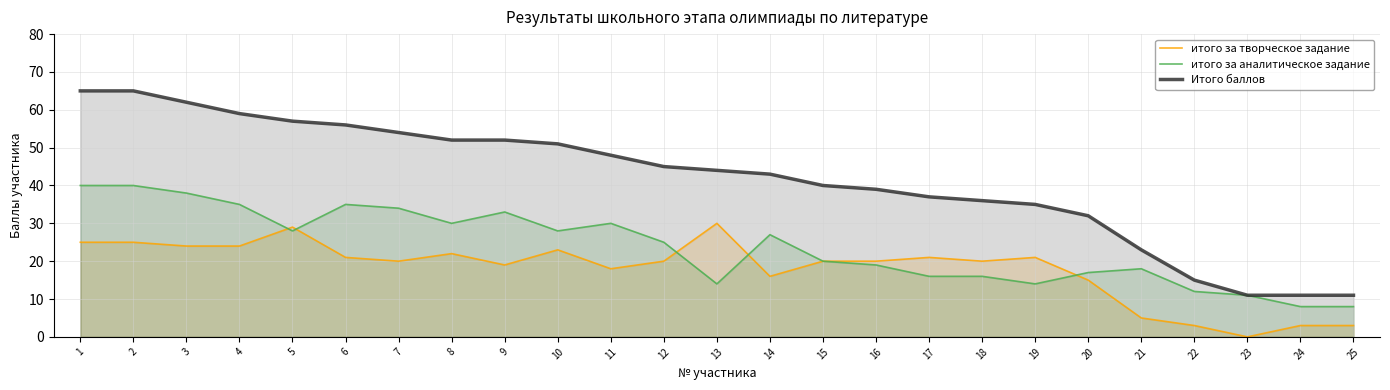

What is the difference between the итого за творческое задание values at 2 and 3?

1